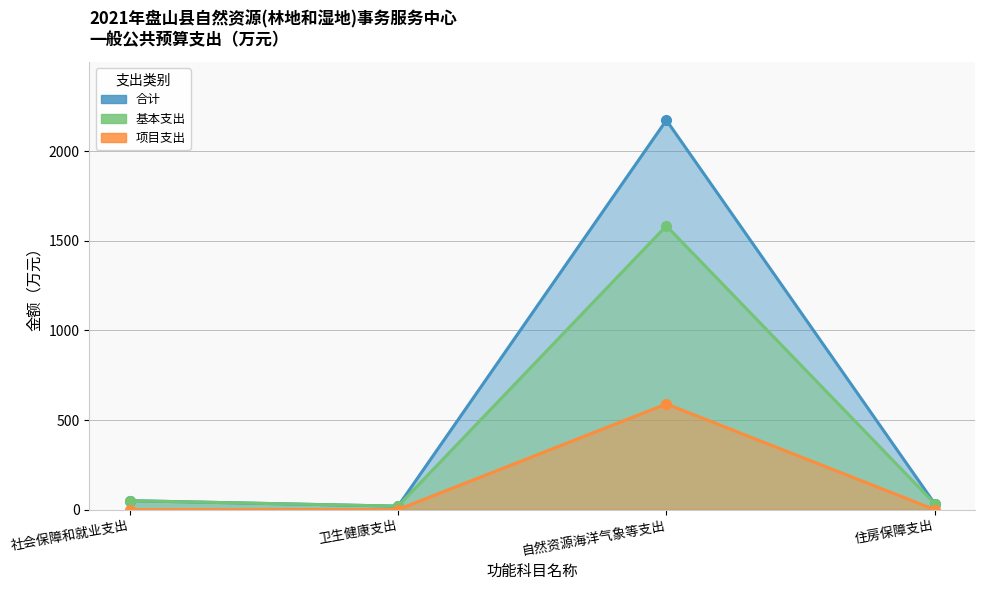

What position from the right is 卫生健康支出?

3